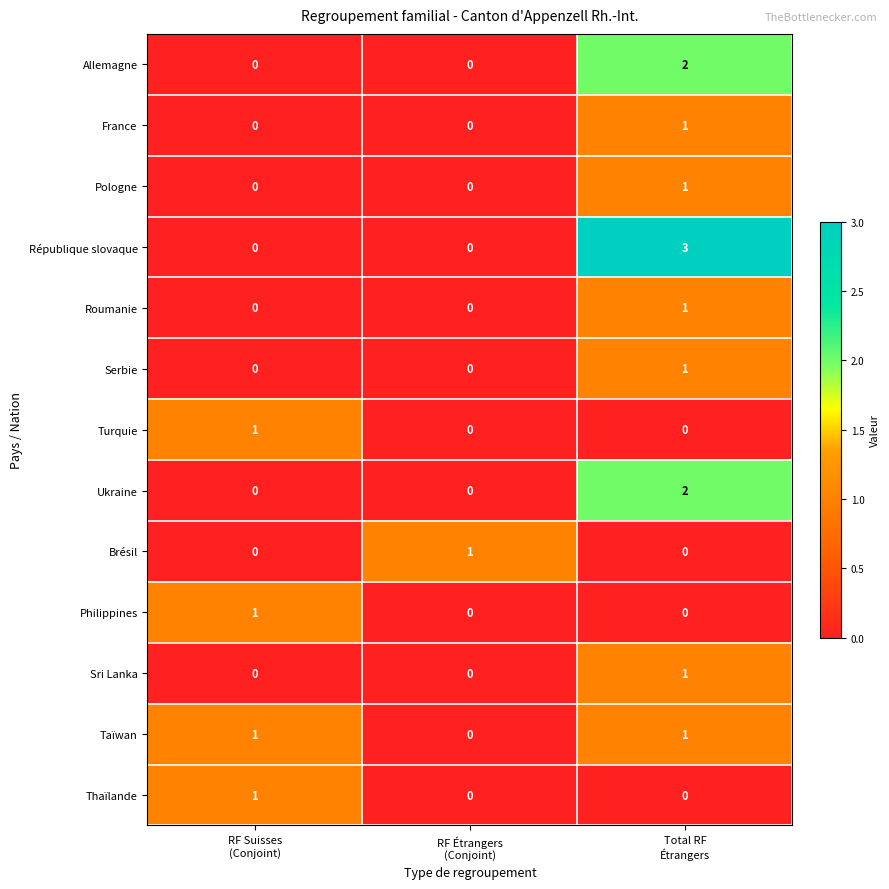

How many Turquie values are between 0 and 1?

3